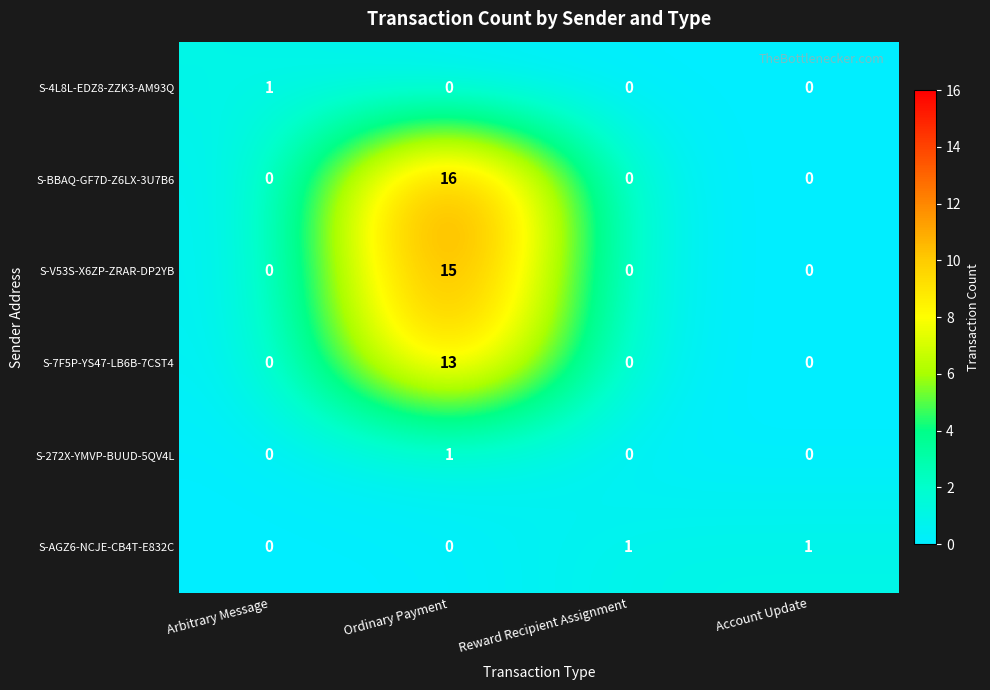

Reading right to left, transcribe all the data shown in this chart.

S-4L8L-EDZ8-ZZK3-AM93Q: Account Update=0	Reward Recipient Assignment=0	Ordinary Payment=0	Arbitrary Message=1
S-BBAQ-GF7D-Z6LX-3U7B6: Account Update=0	Reward Recipient Assignment=0	Ordinary Payment=16	Arbitrary Message=0
S-V53S-X6ZP-ZRAR-DP2YB: Account Update=0	Reward Recipient Assignment=0	Ordinary Payment=15	Arbitrary Message=0
S-7F5P-YS47-LB6B-7CST4: Account Update=0	Reward Recipient Assignment=0	Ordinary Payment=13	Arbitrary Message=0
S-272X-YMVP-BUUD-5QV4L: Account Update=0	Reward Recipient Assignment=0	Ordinary Payment=1	Arbitrary Message=0
S-AGZ6-NCJE-CB4T-E832C: Account Update=1	Reward Recipient Assignment=1	Ordinary Payment=0	Arbitrary Message=0